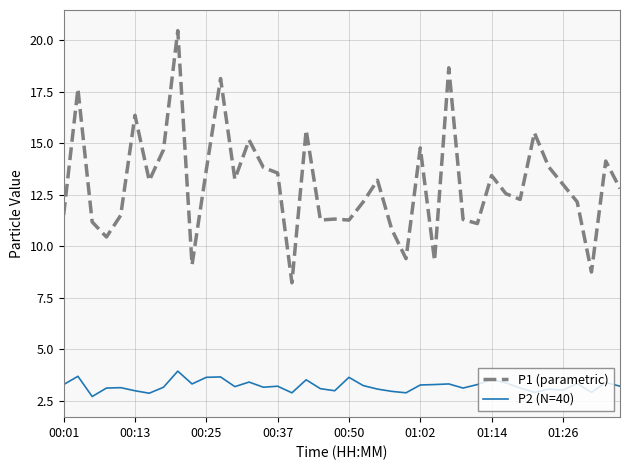

What is the lowest value of the P1 (parametric) series?

8.2